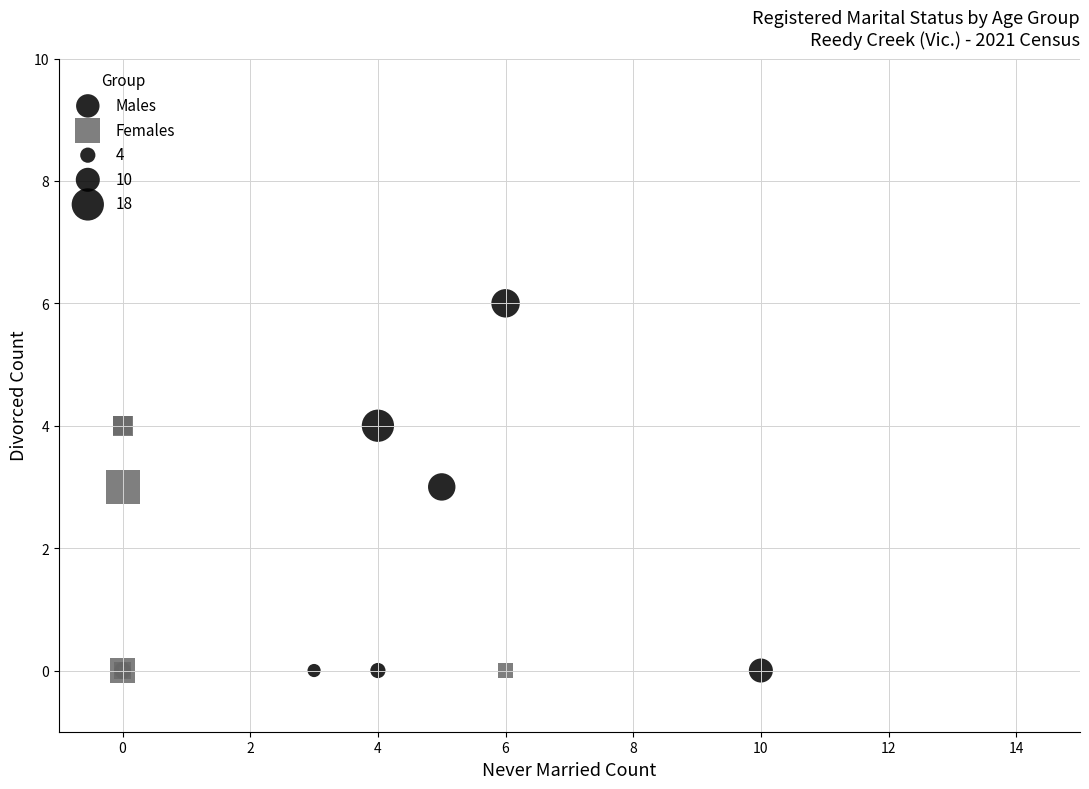

Which series contains the highest Y value?

Males